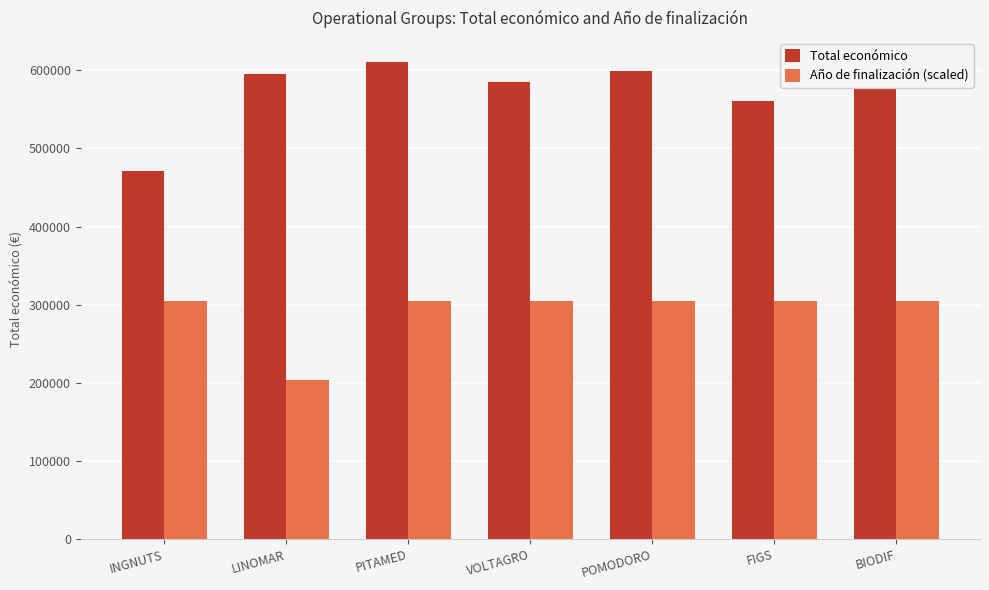

The value of Total económico at PITAMED is 610889.0. True or false?

True